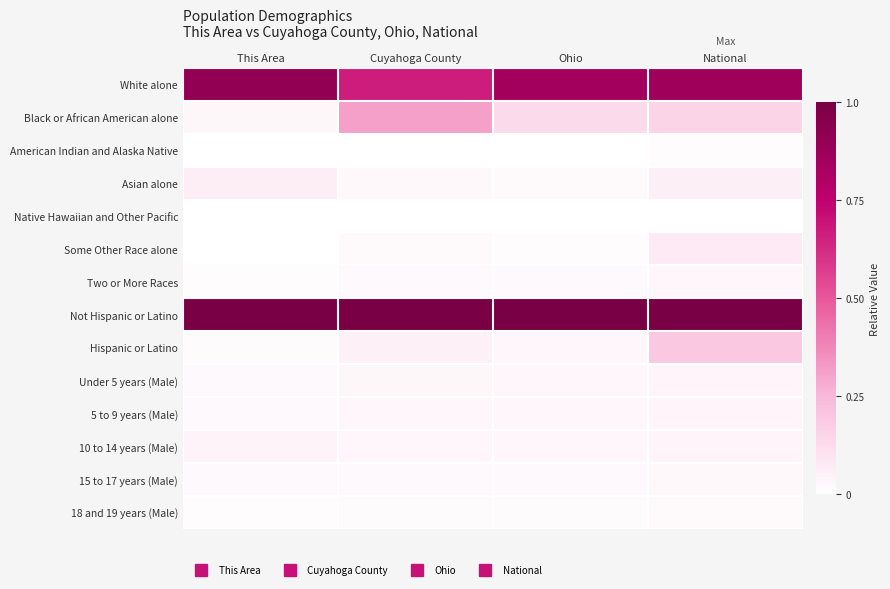

What is the spread (max minus min) of values at This Area?

1.0